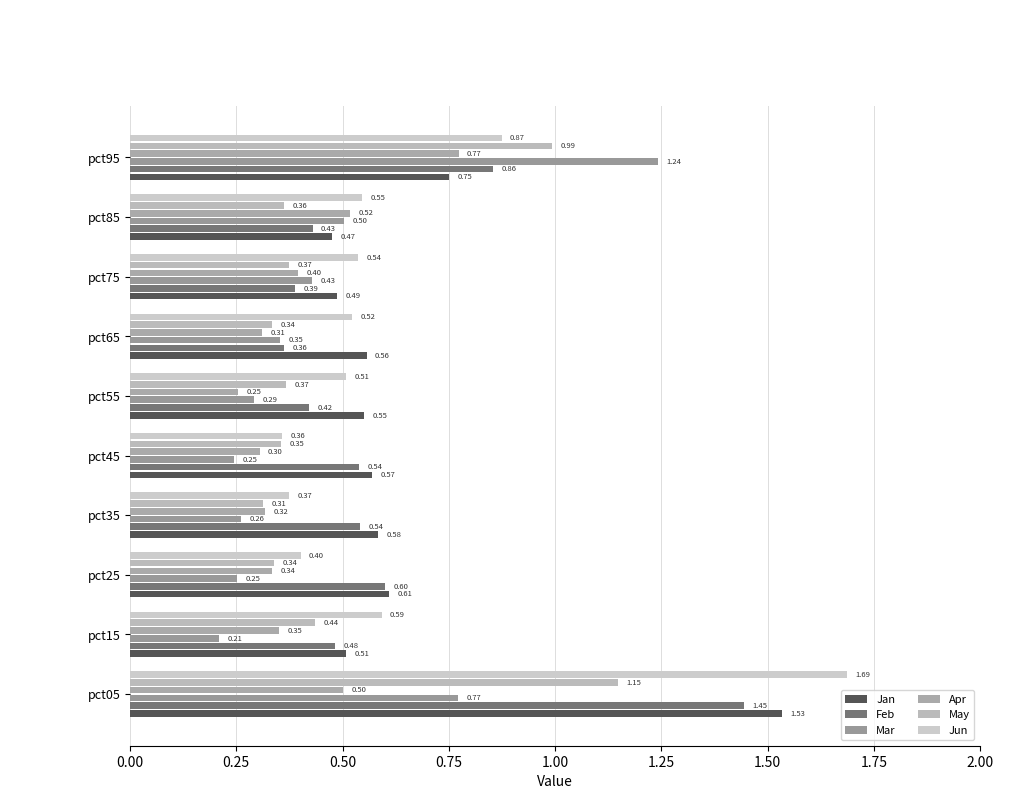

What position from the right is 0.00?

10